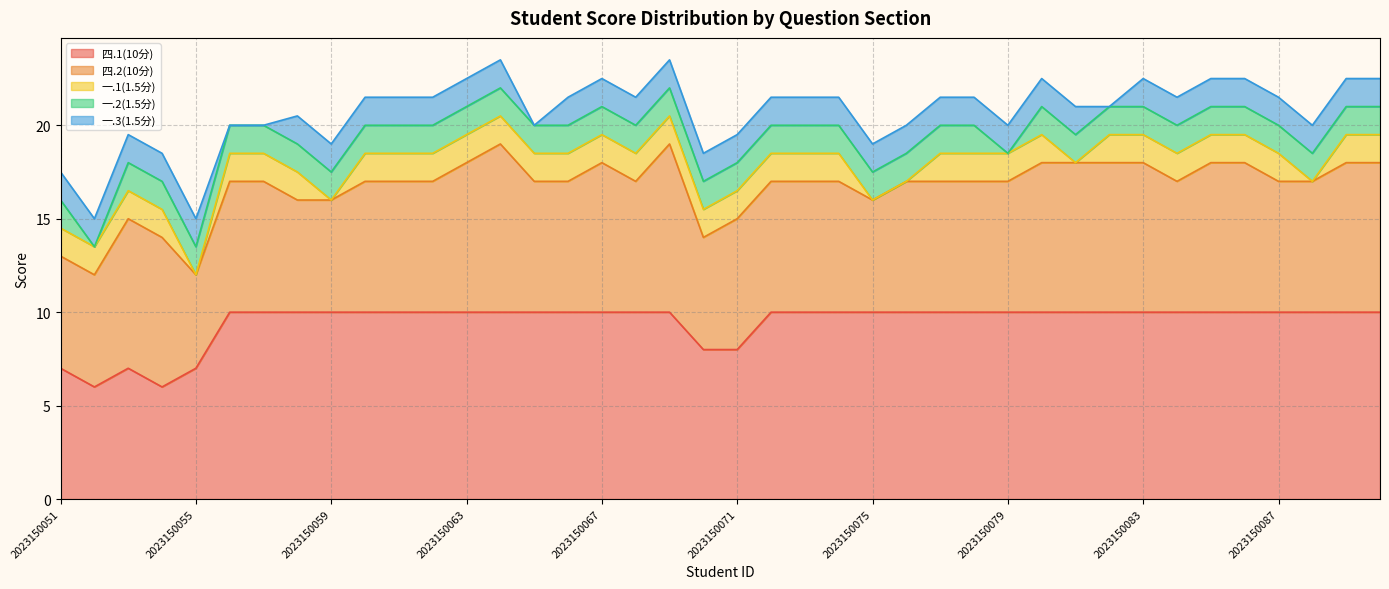

The value of 一.1(1.5分) at 2023150081 is 0.0. True or false?

True